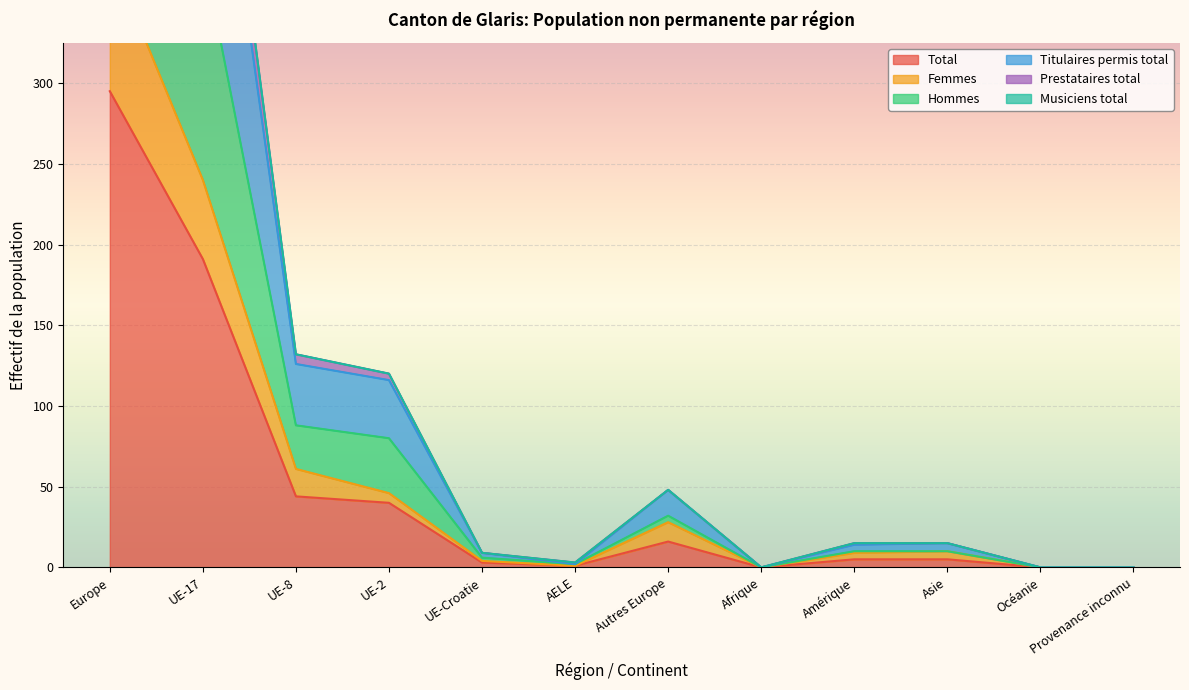

The value of Hommes at UE-8 is 138. True or false?

False